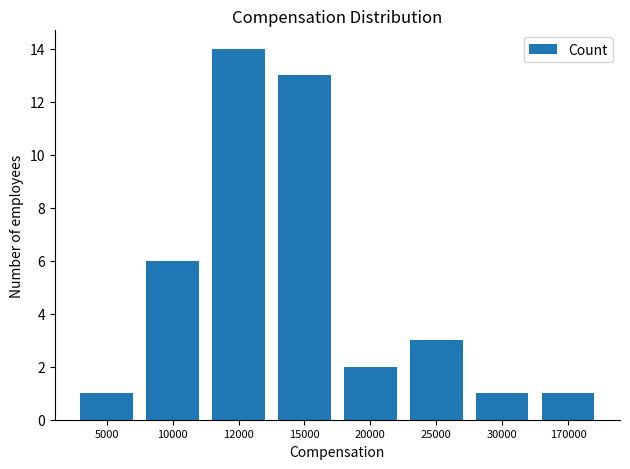

At which category does the chart reach its peak across all series?

12000